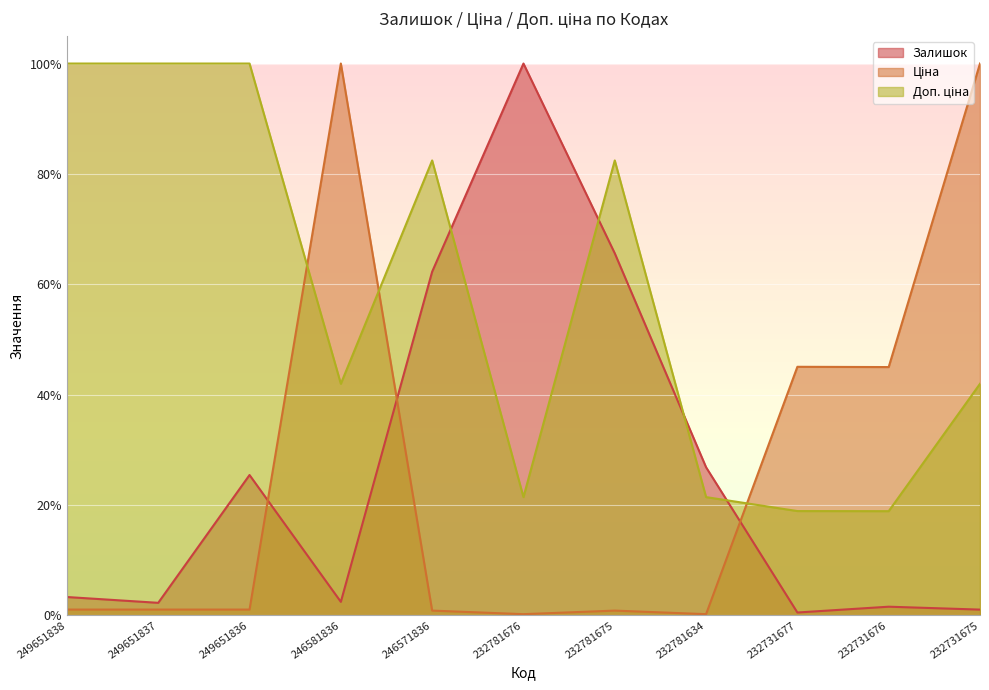

The Залишок series shows 0.2 at 246571836. True or false?

False